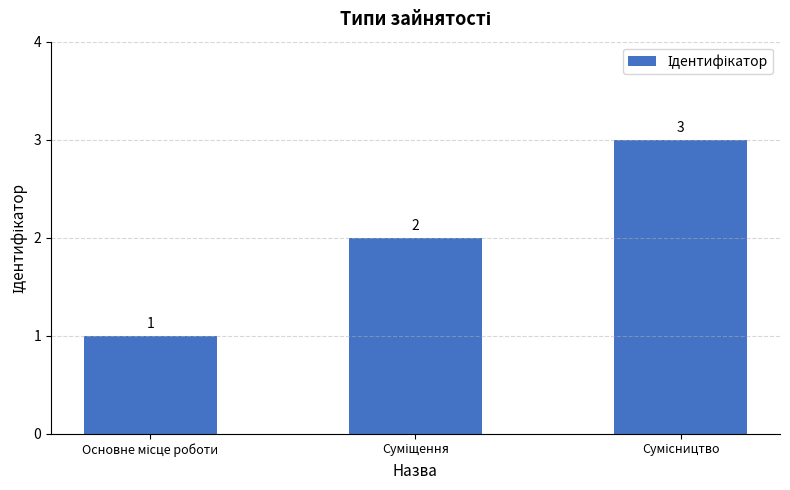

What is the maximum value shown in the chart?

3